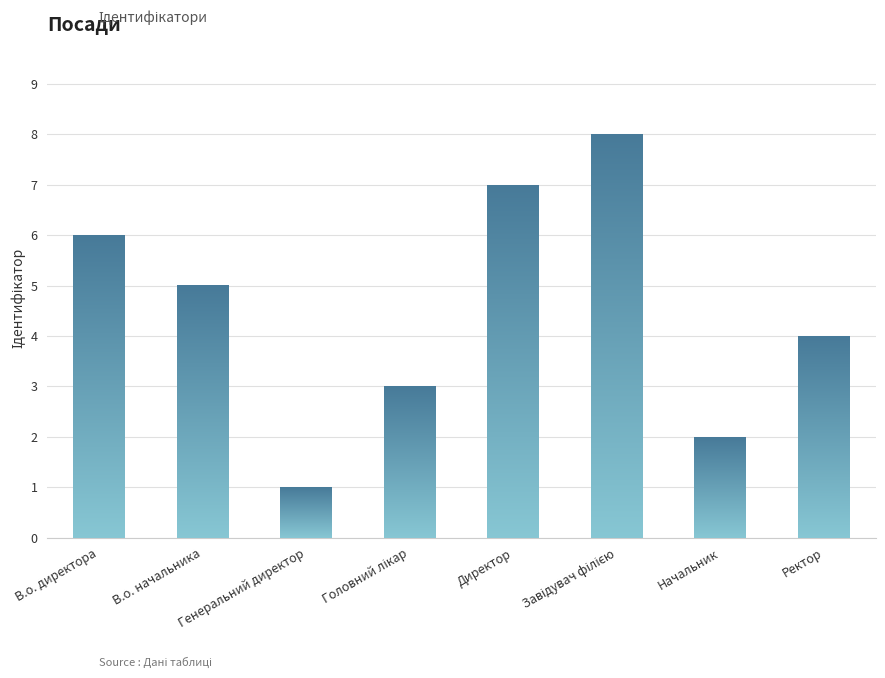

Which has a higher value, Ректор or Генеральний директор?

Ректор